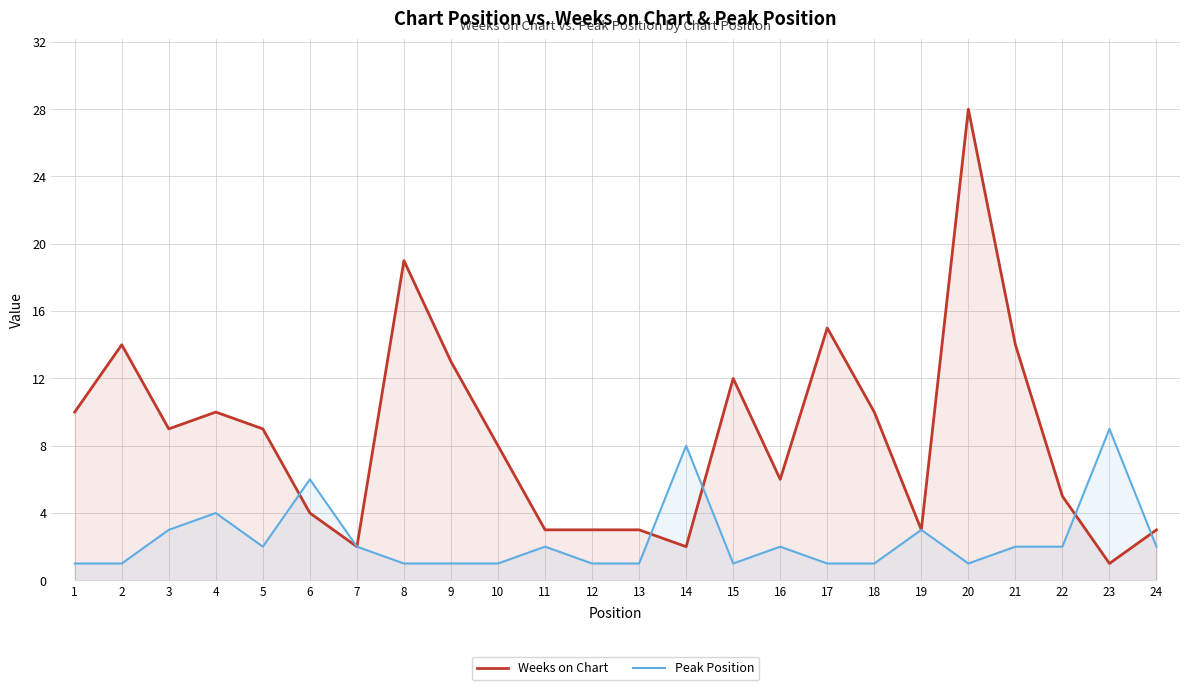

In Weeks on Chart, how many points are higher than both neighbors (excluding endpoints)?

6